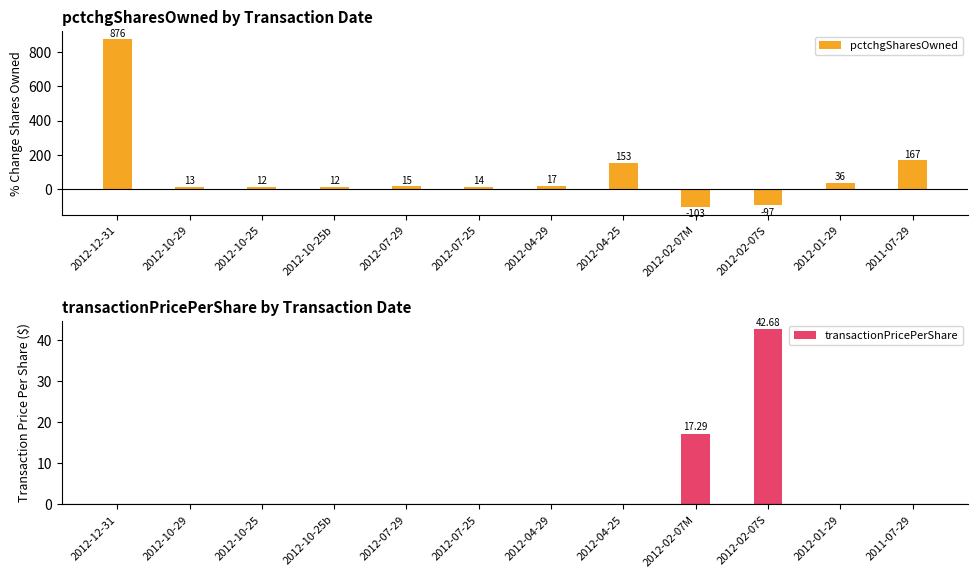

At 2012-07-25, list the series in order from smallest to largest.

transactionPricePerShare, pctchgSharesOwned